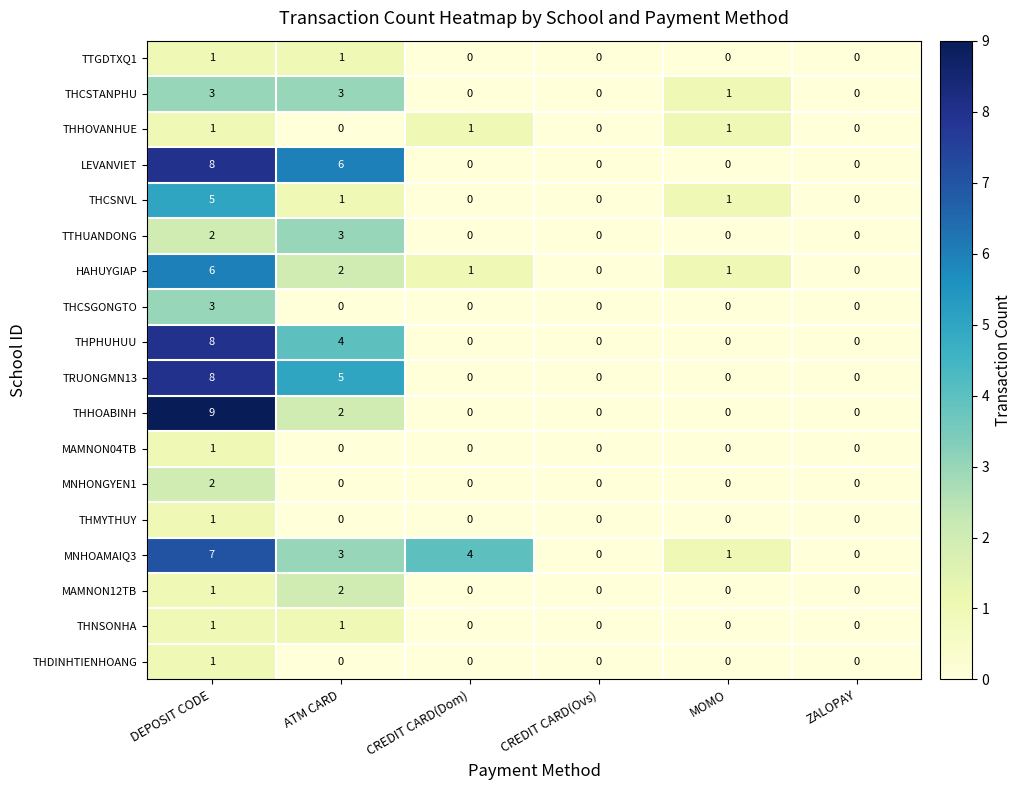

At which category is the sum across all series the highest?

DEPOSIT CODE